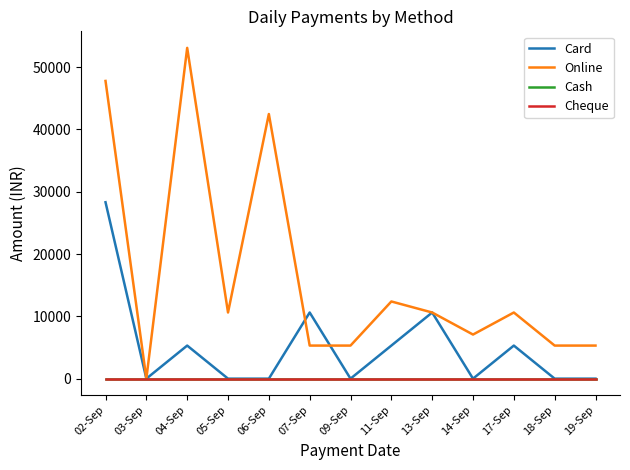

Is this an area chart (filled region under the line)?

No